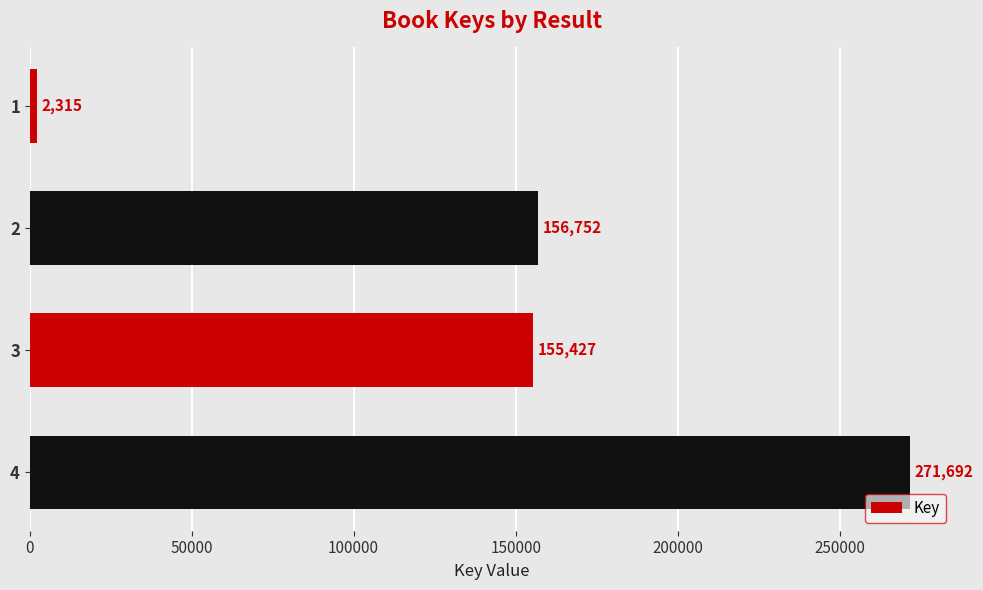

What is the sum of the values at 4 and 1?

274007